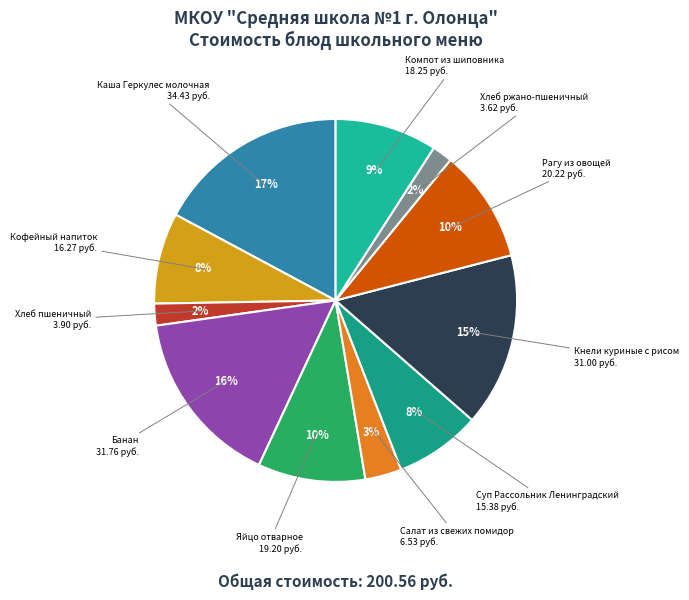

Does any single category account for the majority?

No